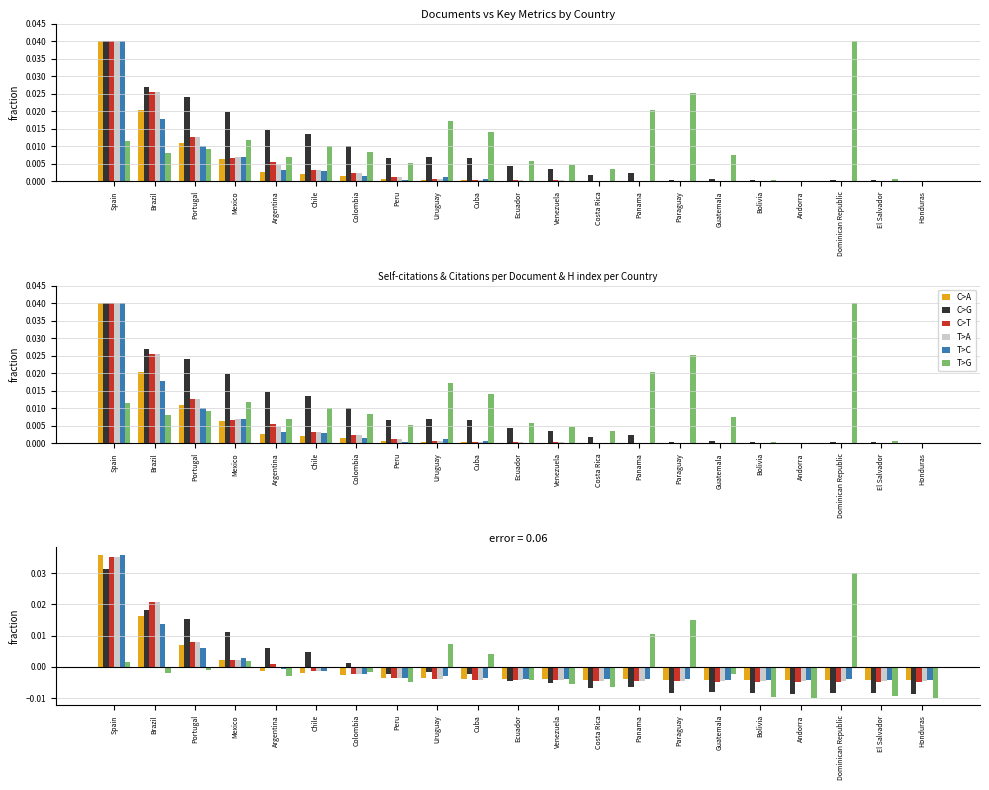

Rank the series at Uruguay from lowest to highest value.

C>T, T>A, C>A, T>C, C>G, T>G